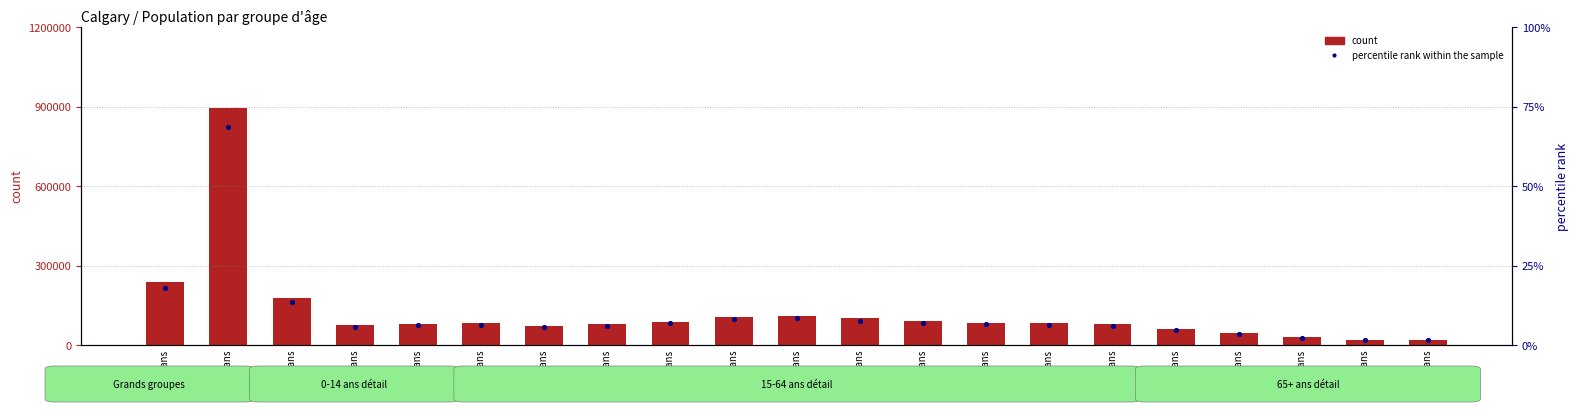

Which series reaches the maximum Y coordinate?

count